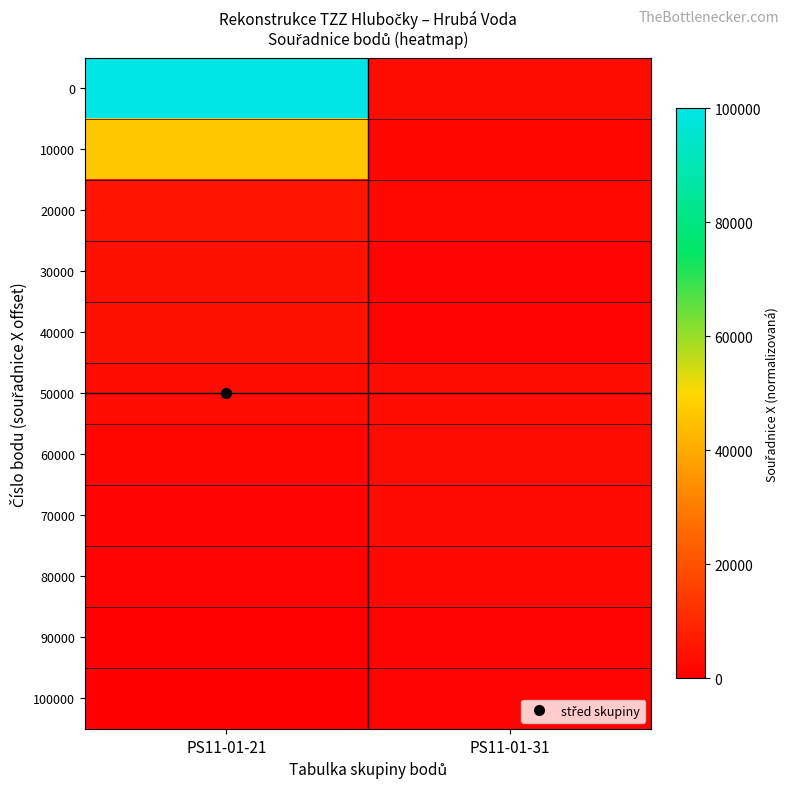

Reading left to right, list all the values displayed in this chart.

0: PS11-01-21=100000.0	PS11-01-31=3167.3
10000: PS11-01-21=46300.9	PS11-01-31=1721.9
20000: PS11-01-21=5091.6	PS11-01-31=2224.8
30000: PS11-01-21=4584.8	PS11-01-31=836.2
40000: PS11-01-21=4450.4	PS11-01-31=802.1
50000: PS11-01-21=3422.6	PS11-01-31=3064.5
60000: PS11-01-21=1696.1	PS11-01-31=3157.4
70000: PS11-01-21=1341.9	PS11-01-31=2718.8
80000: PS11-01-21=889.4	PS11-01-31=2049.1
90000: PS11-01-21=436.9	PS11-01-31=1033.6
100000: PS11-01-21=0.0	PS11-01-31=1119.8